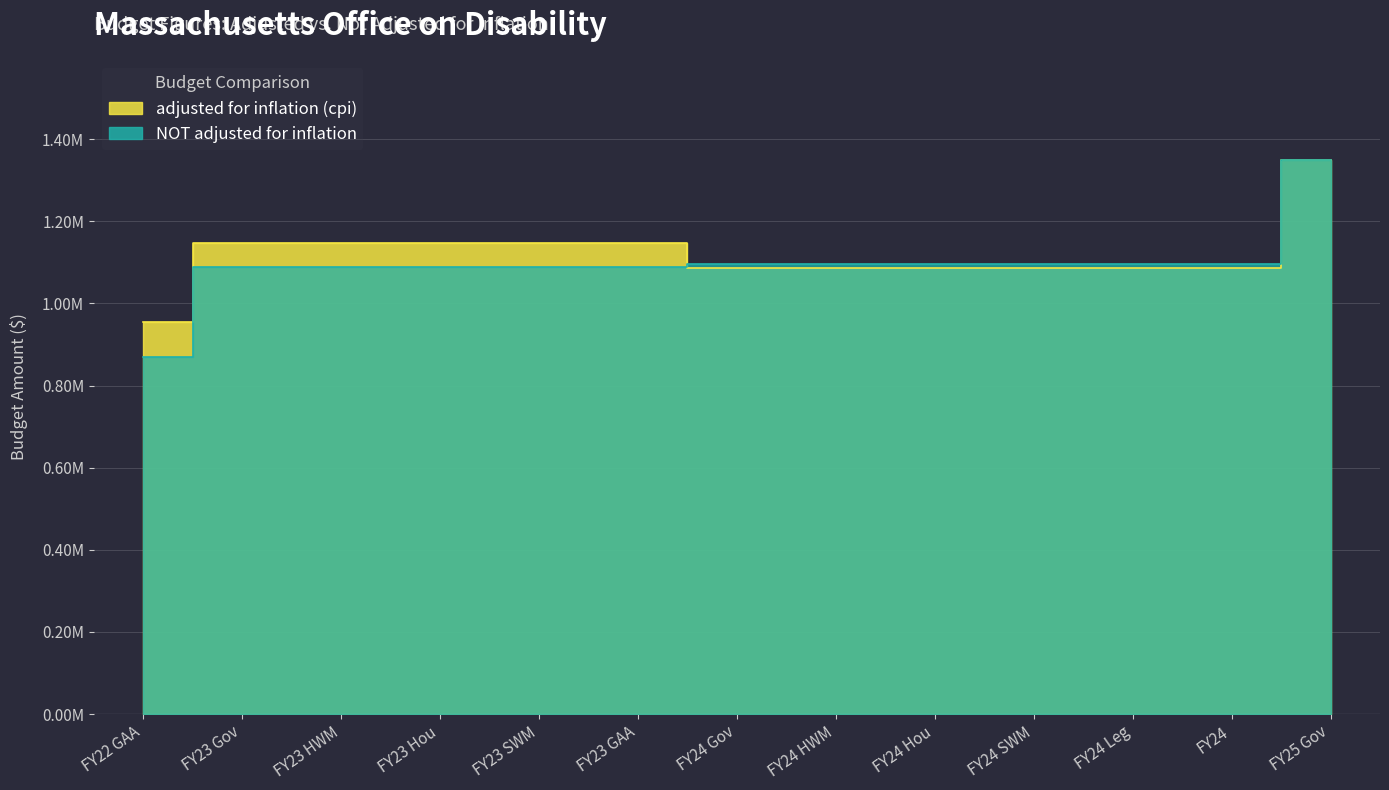

Reading left to right, extract all data points from this chart.

adjusted for inflation (cpi): FY22 GAA=953666	FY23 Gov=1146214	FY23 HWM=1146214	FY23 Hou=1146214	FY23 SWM=1146214	FY23 GAA=1146214	FY24 Gov=1086705	FY24 HWM=1086705	FY24 Hou=1086705	FY24 SWM=1086705	FY24 Leg=1086705	FY24=1086705	FY25 Gov=1349782
NOT adjusted for inflation: FY22 GAA=869214	FY23 Gov=1088326	FY23 HWM=1088326	FY23 Hou=1088326	FY23 SWM=1088326	FY23 GAA=1088326	FY24 Gov=1096312	FY24 HWM=1096312	FY24 Hou=1096312	FY24 SWM=1096312	FY24 Leg=1096312	FY24=1096312	FY25 Gov=1349782